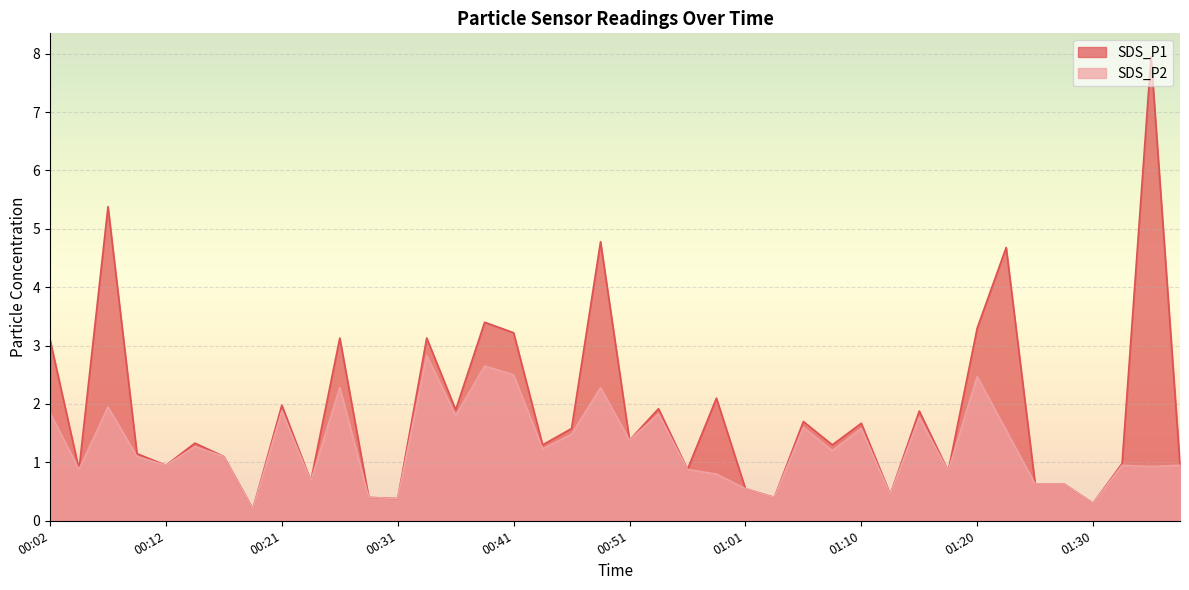

Rank the series by their average value, from lowest to highest.

SDS_P2, SDS_P1